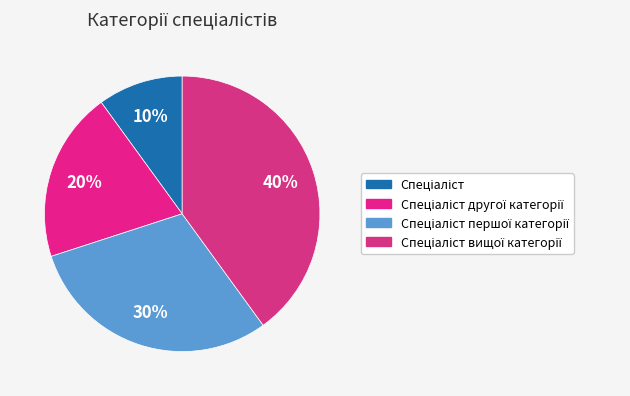

Which category has the biggest portion of the pie?

Спеціаліст вищої категорії